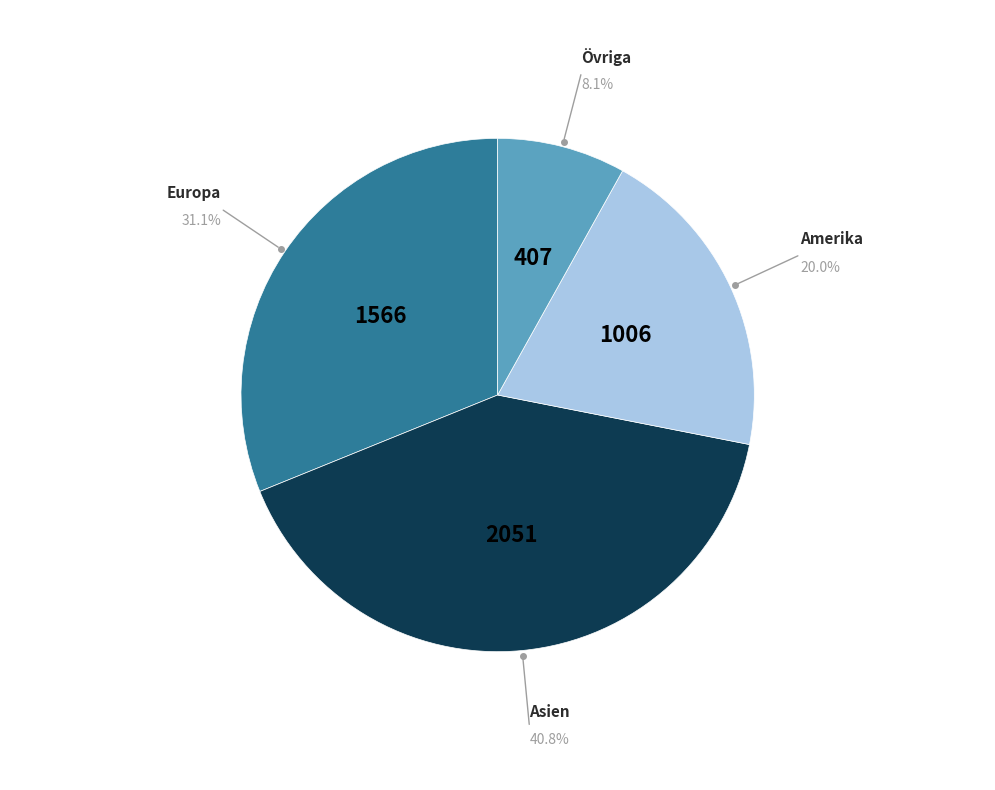

Count the number of slices in the pie.

4